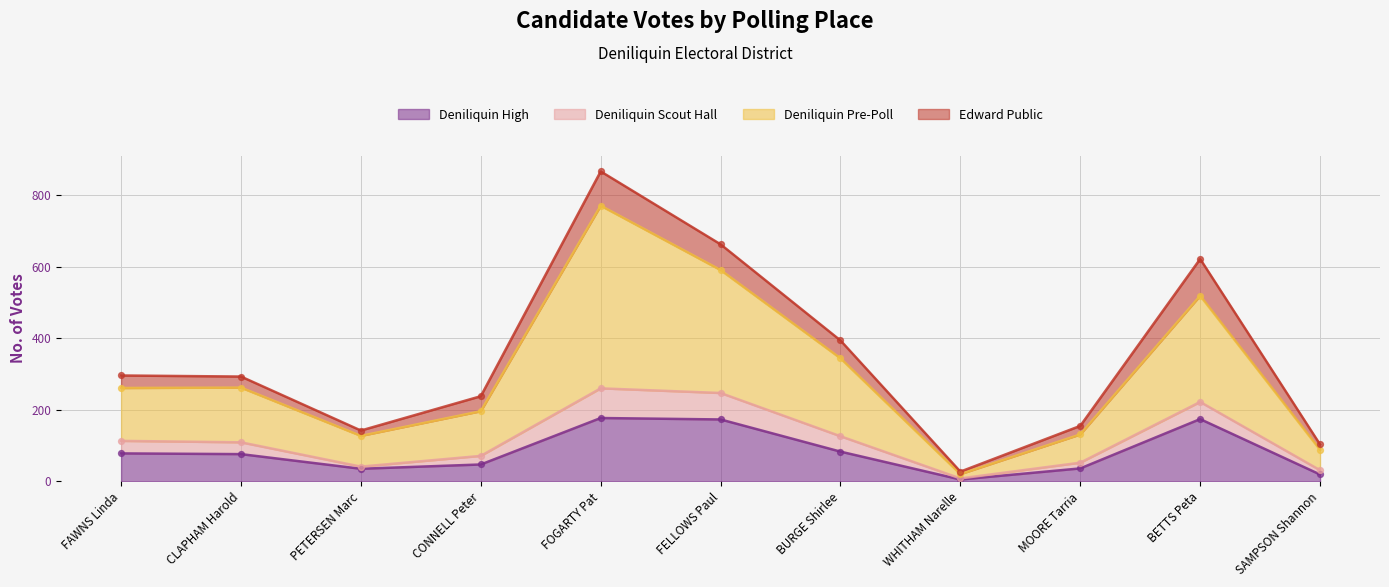

Which series contains the lowest Y value?

Deniliquin High